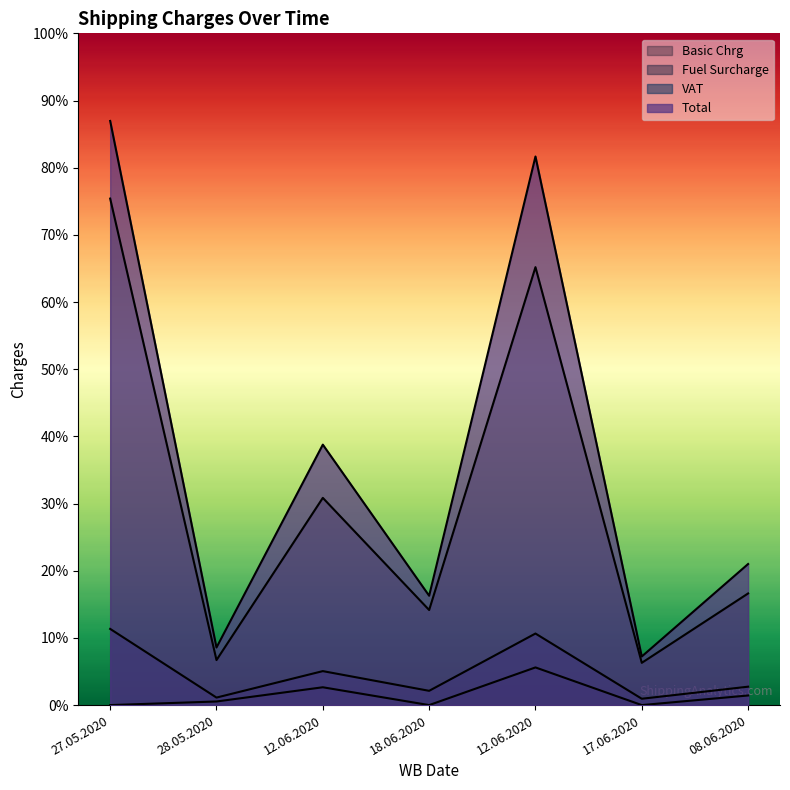

At which category does the chart reach its minimum across all series?

27.05.2020